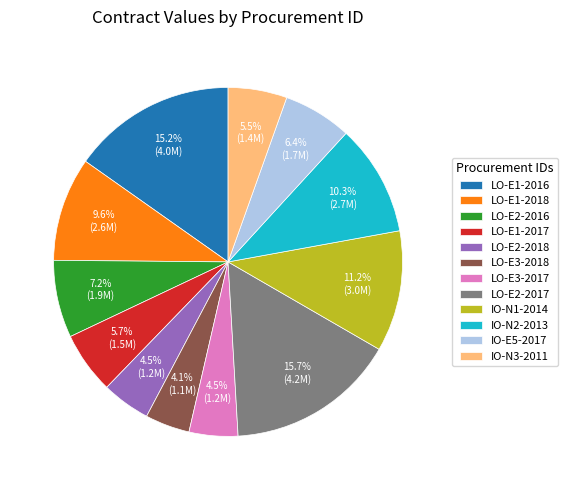

Which category has the biggest portion of the pie?

LO-E2-2017